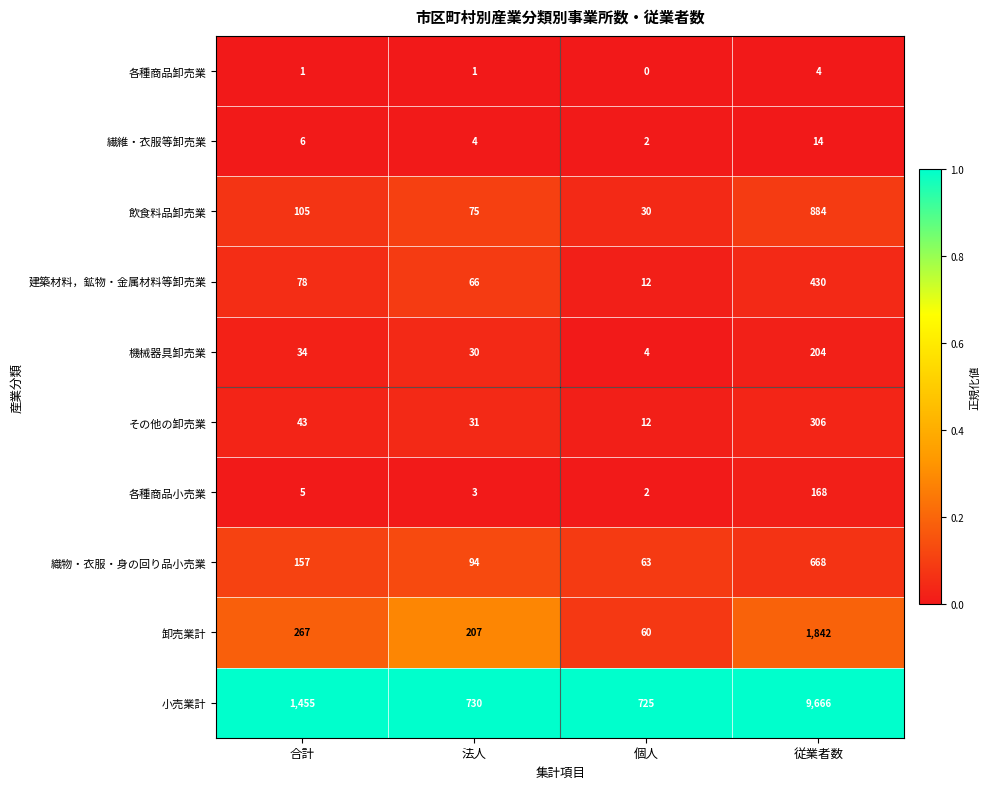

What is the difference between the maximum and minimum values in the 繊維・衣服等卸売業 series?

12